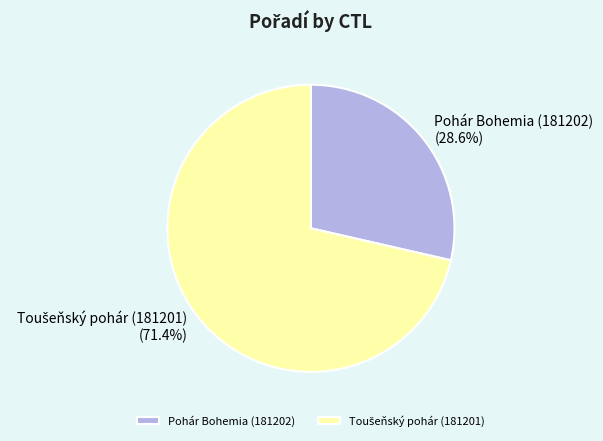

Does any single category account for the majority?

Yes